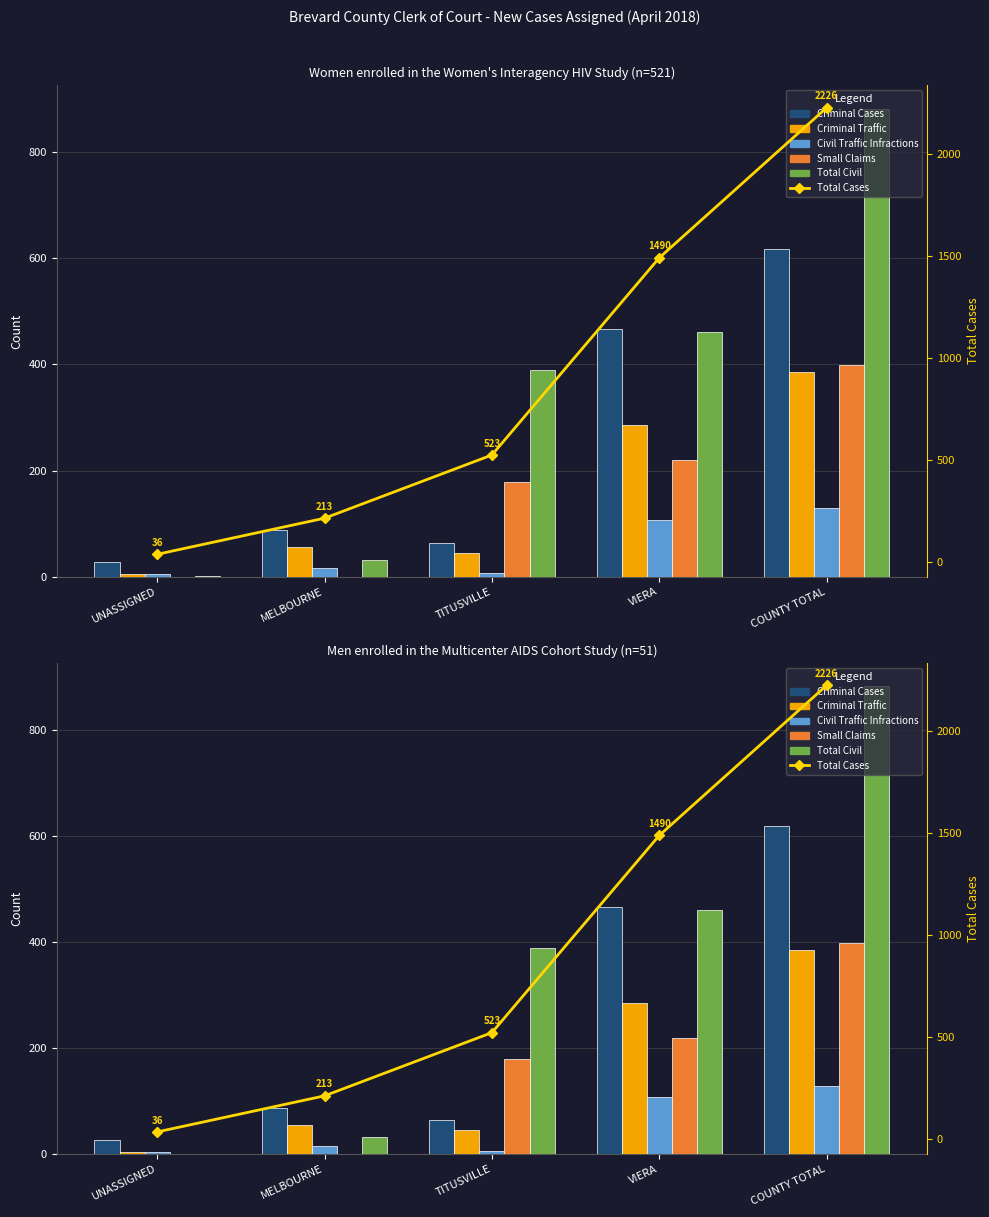

Is it true that Total Cases equals 1941 at VIERA?

False